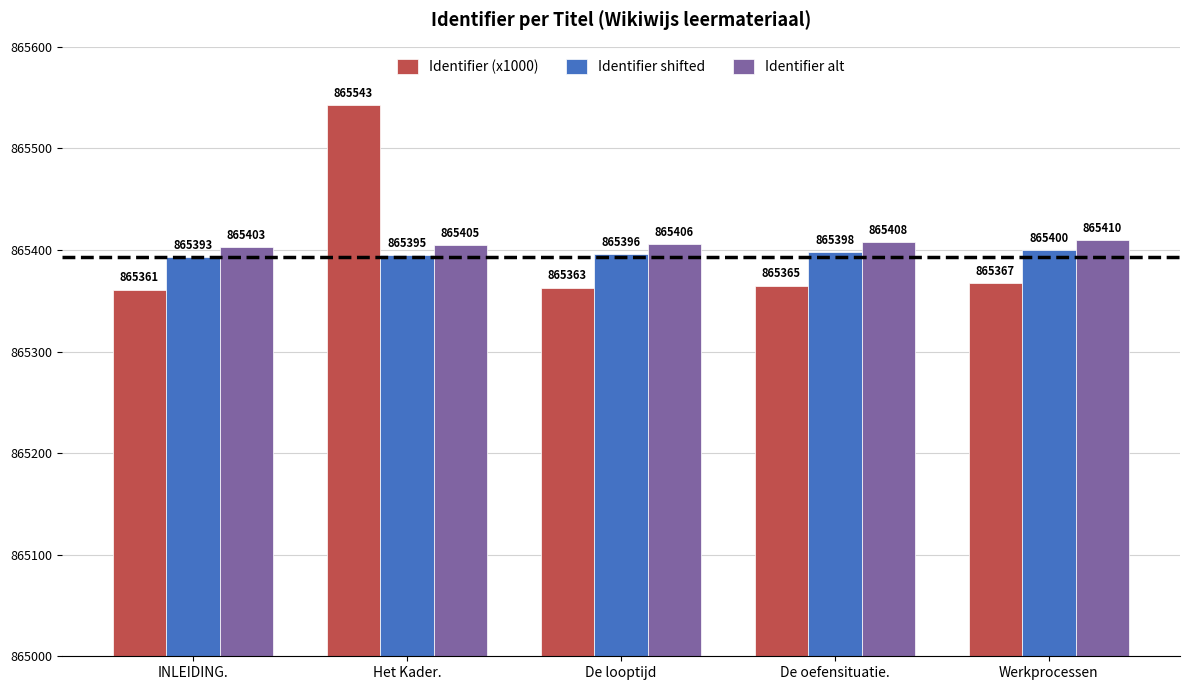

Reading left to right, transcribe all the data shown in this chart.

Identifier (x1000): INLEIDING.=865361	Het Kader.=865543	De looptijd=865363	De oefensituatie.=865365	Werkprocessen=865367
Identifier shifted: INLEIDING.=865393	Het Kader.=865395	De looptijd=865396	De oefensituatie.=865398	Werkprocessen=865400
Identifier alt: INLEIDING.=865403	Het Kader.=865405	De looptijd=865406	De oefensituatie.=865408	Werkprocessen=865410